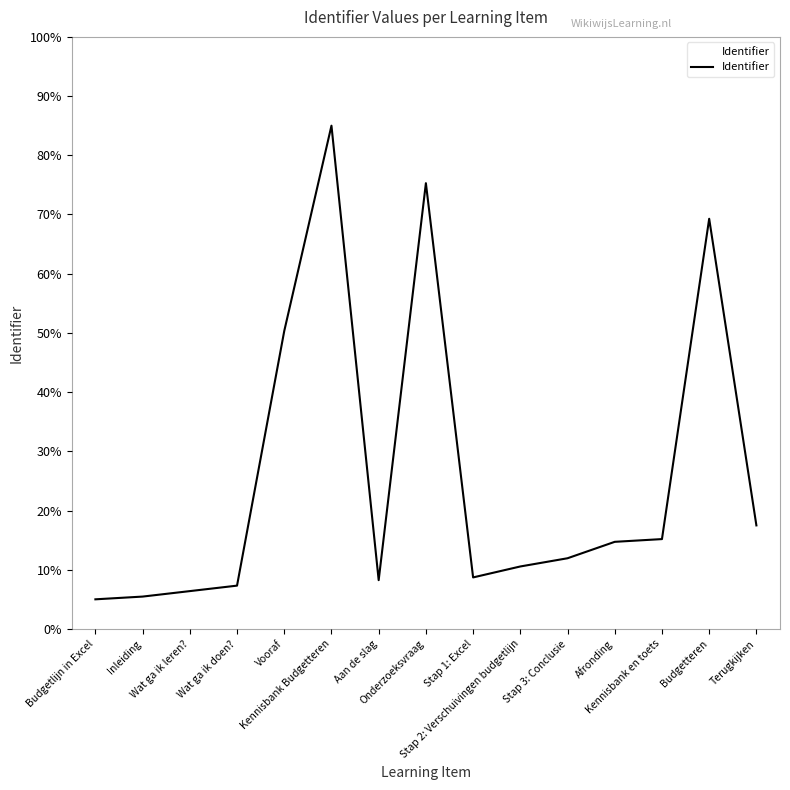

What is the maximum value shown in the chart?

85.0